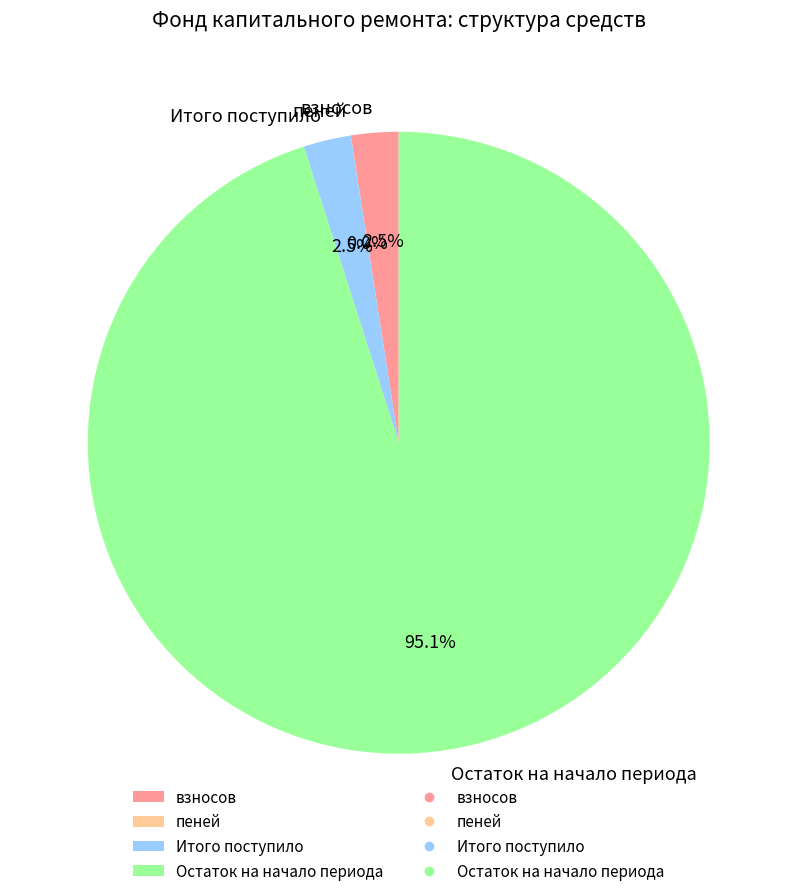

What is the largest slice in the pie chart?

Остаток на начало периода